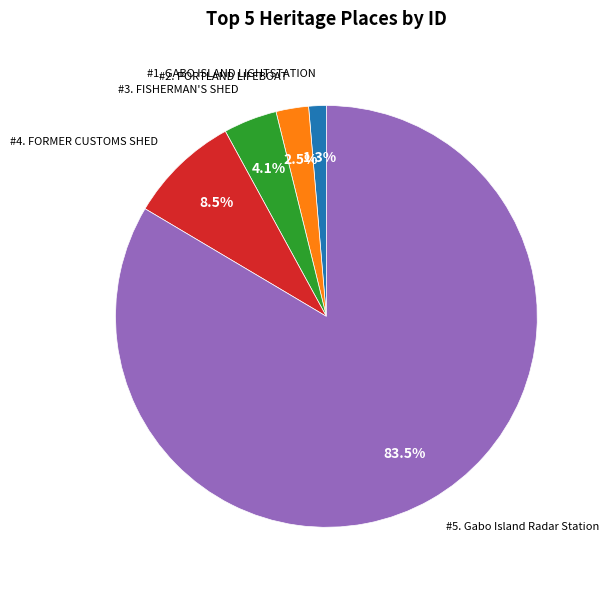

Is there a majority slice in this chart?

Yes